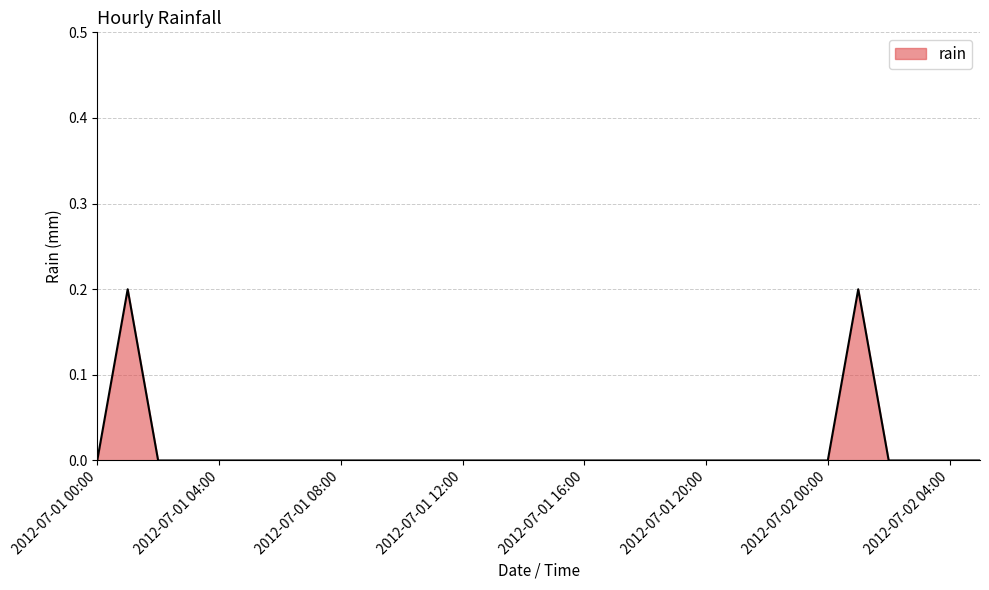

Reading left to right, transcribe all the data shown in this chart.

0.0	0.2	0.0	0.0	0.0	0.0	0.0	0.0	0.0	0.0	0.0	0.0	0.0	0.0	0.0	0.0	0.0	0.0	0.0	0.0	0.0	0.0	0.0	0.0	0.0	0.2	0.0	0.0	0.0	0.0